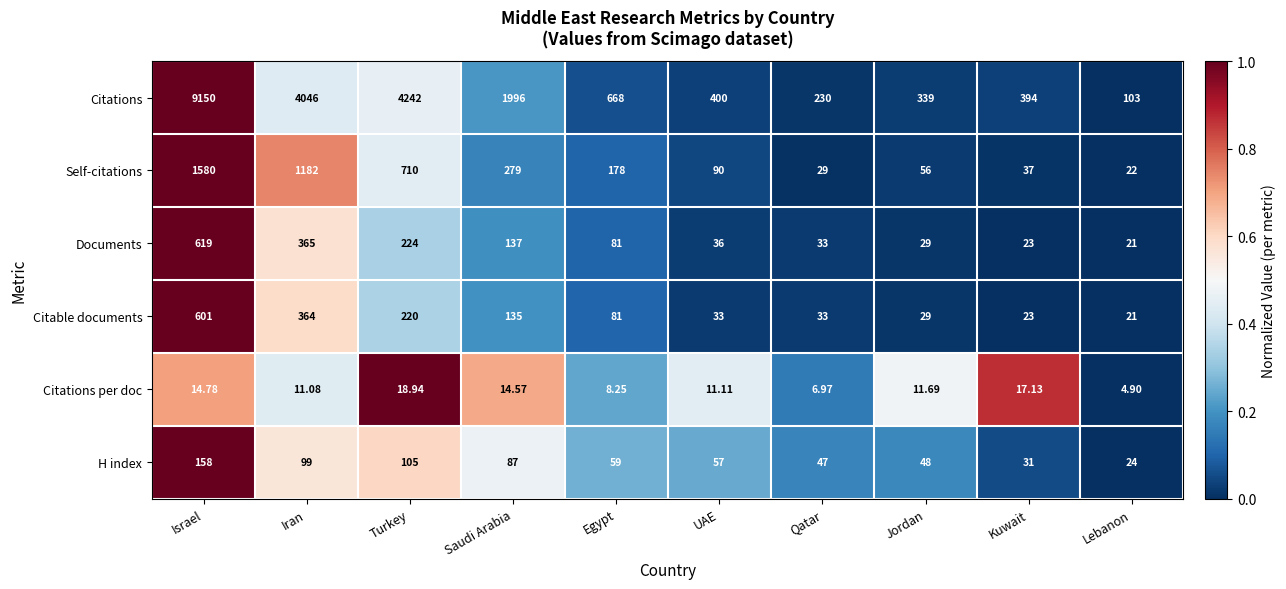

How many categories are shown in the chart?

10